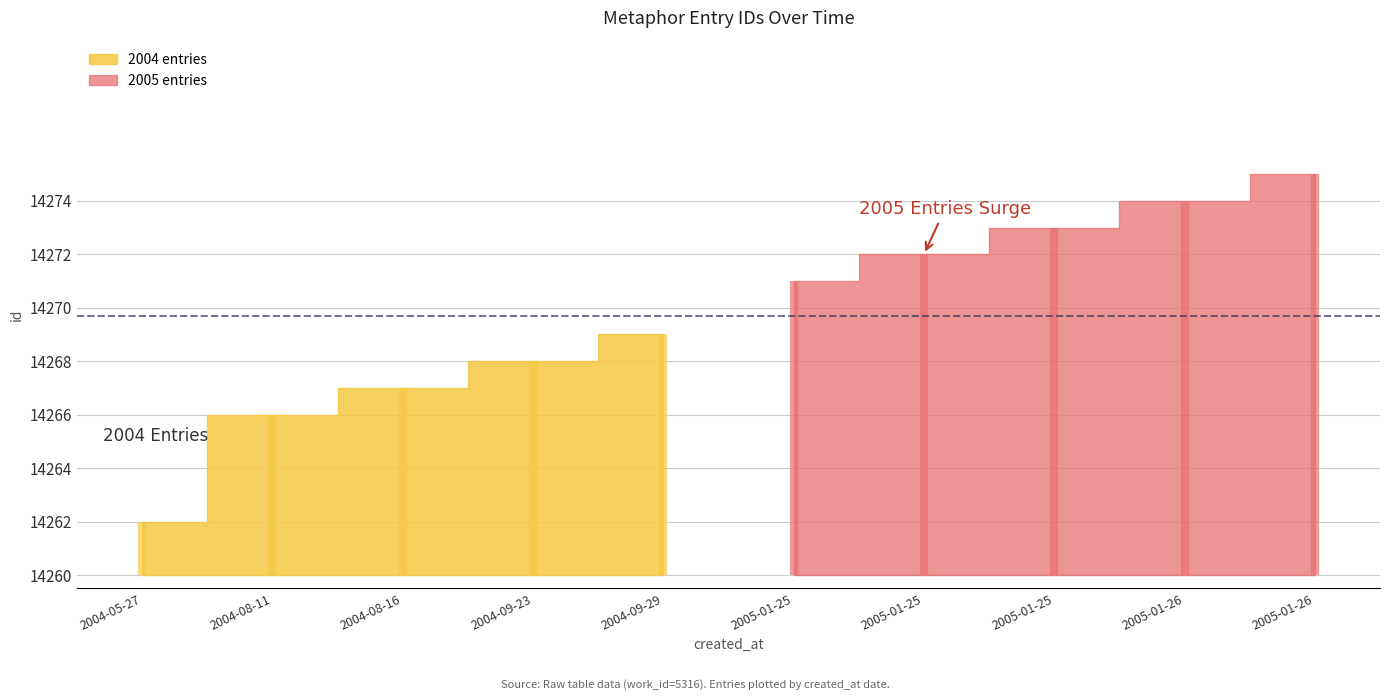

What is the label of the 8th point from the left?

2005-01-25